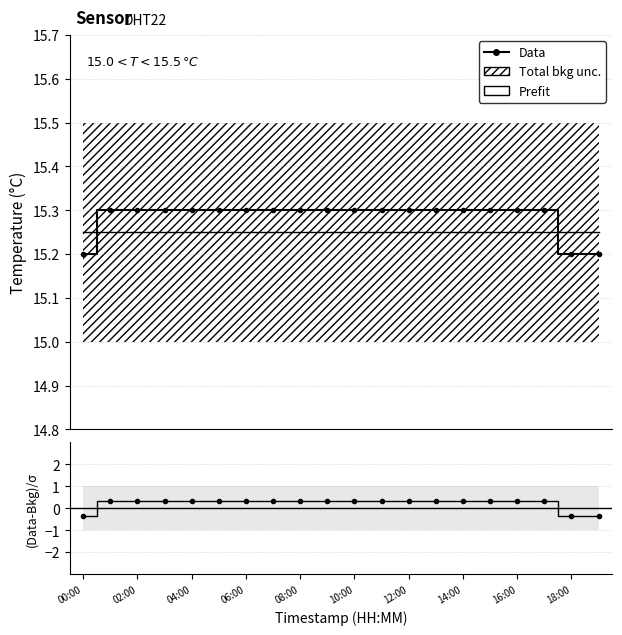

Rank the series at 18:00 from lowest to highest value.

(Data-Bkg)/σ, Prefit, Data